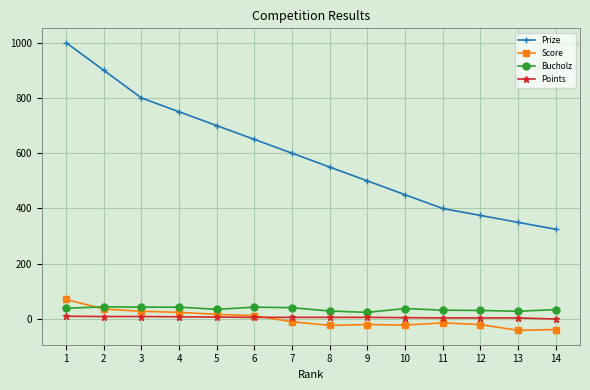

What is the greatest value displayed?

1000